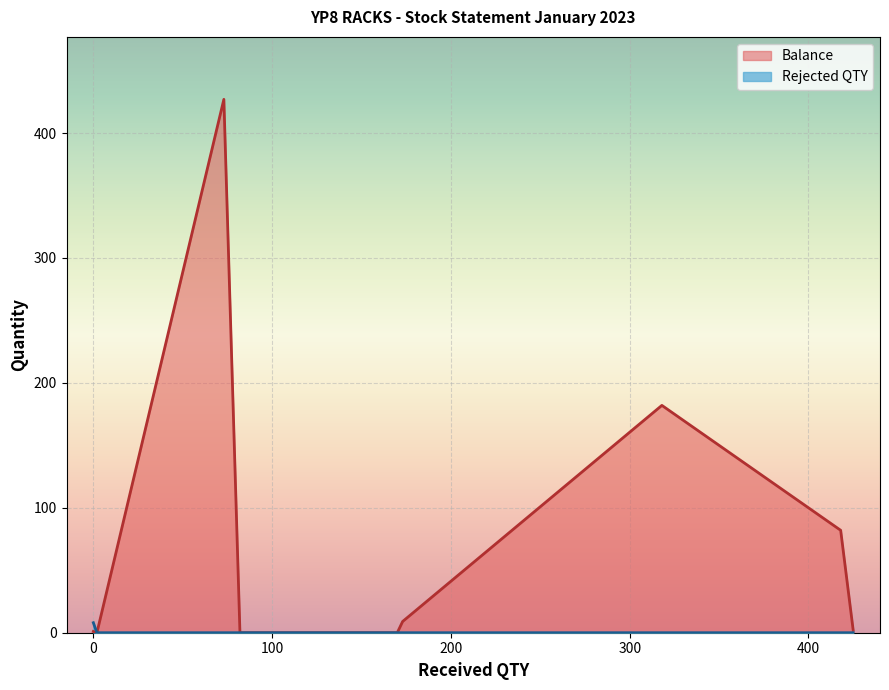

What position from the right is 73?

8